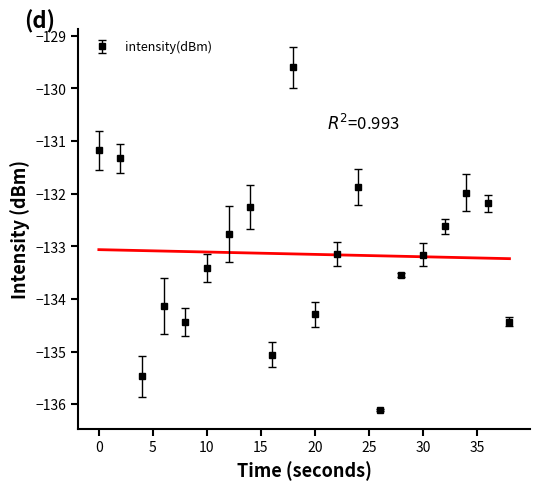

Reading left to right, list all the values displayed in this chart.

-131.2	-131.3	-135.5	-134.1	-134.4	-133.4	-132.8	-132.3	-135.1	-129.6	-134.3	-133.1	-131.9	-136.1	-133.6	-133.2	-132.6	-132.0	-132.2	-134.4